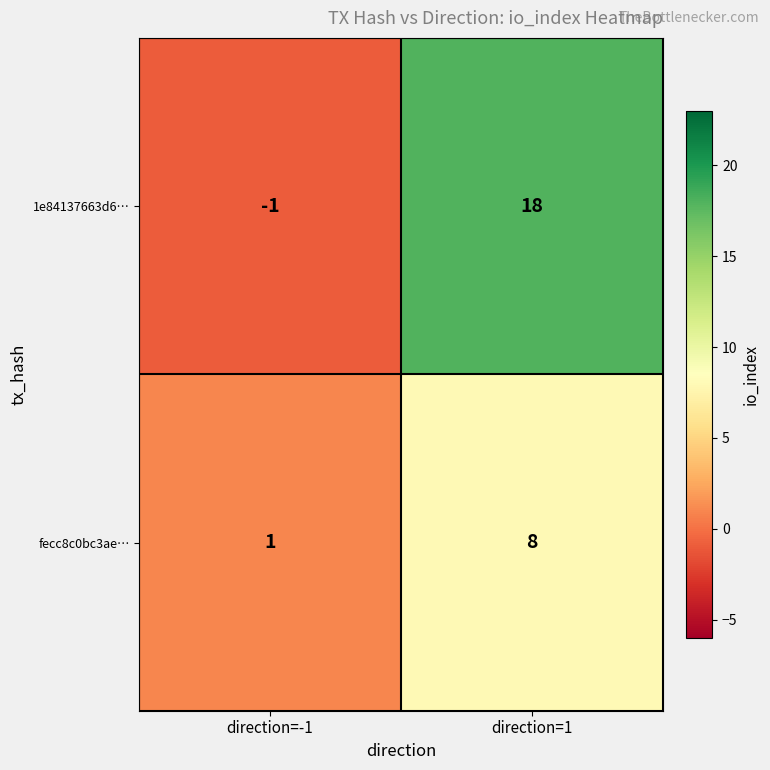

How many series are shown in this chart?

2